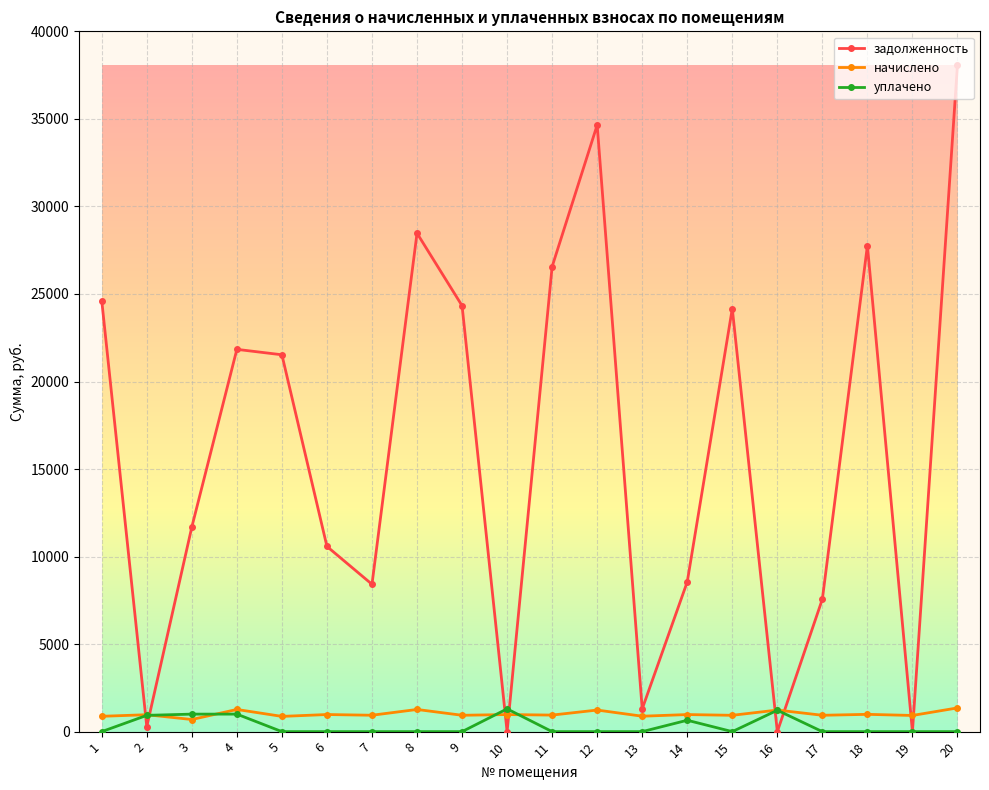

Does the chart have visible grid lines?

Yes